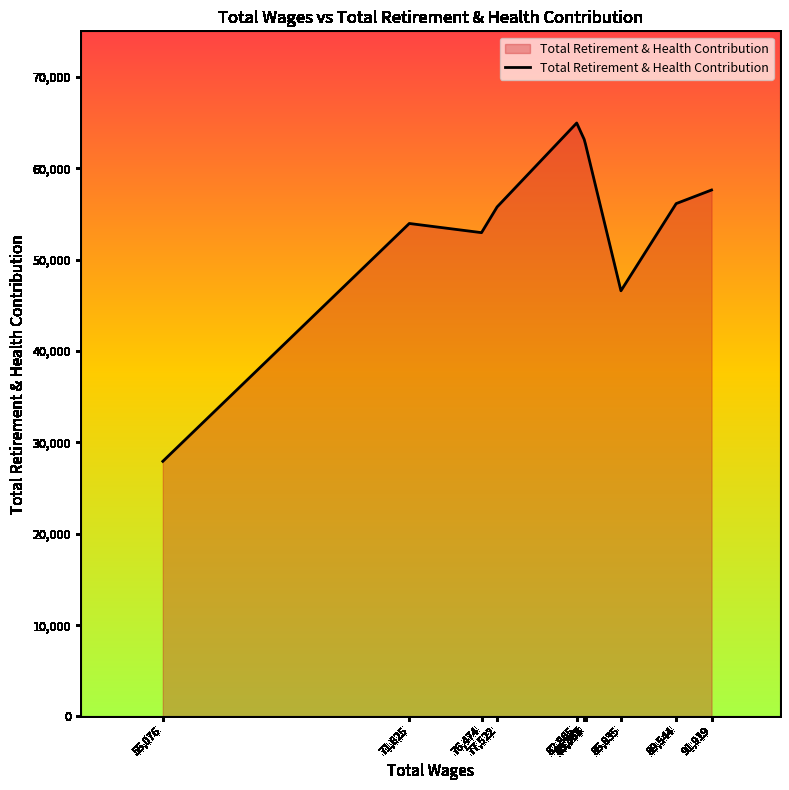

What is the smallest value displayed?

27932